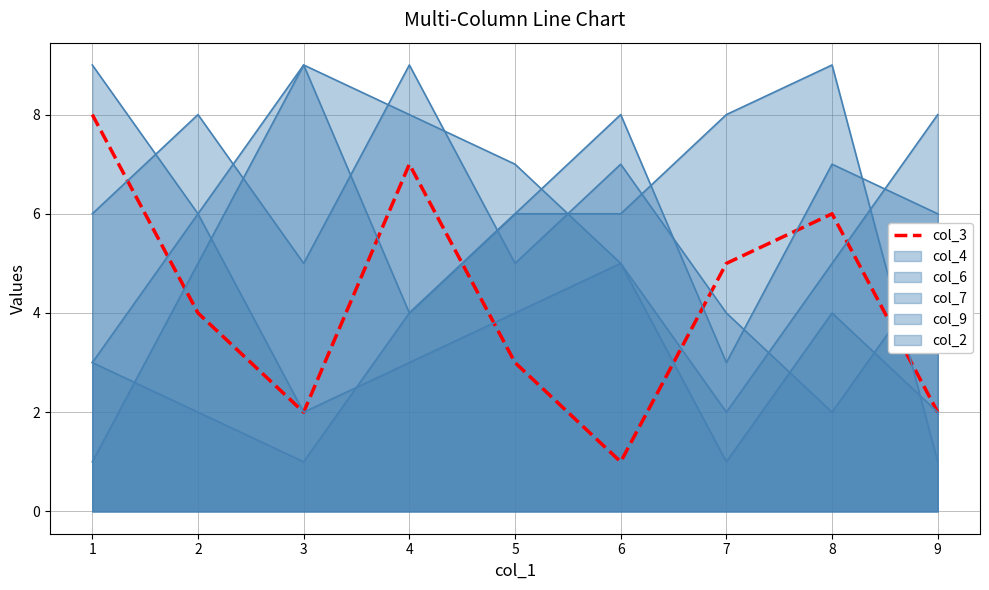

What is the greatest value displayed?

8